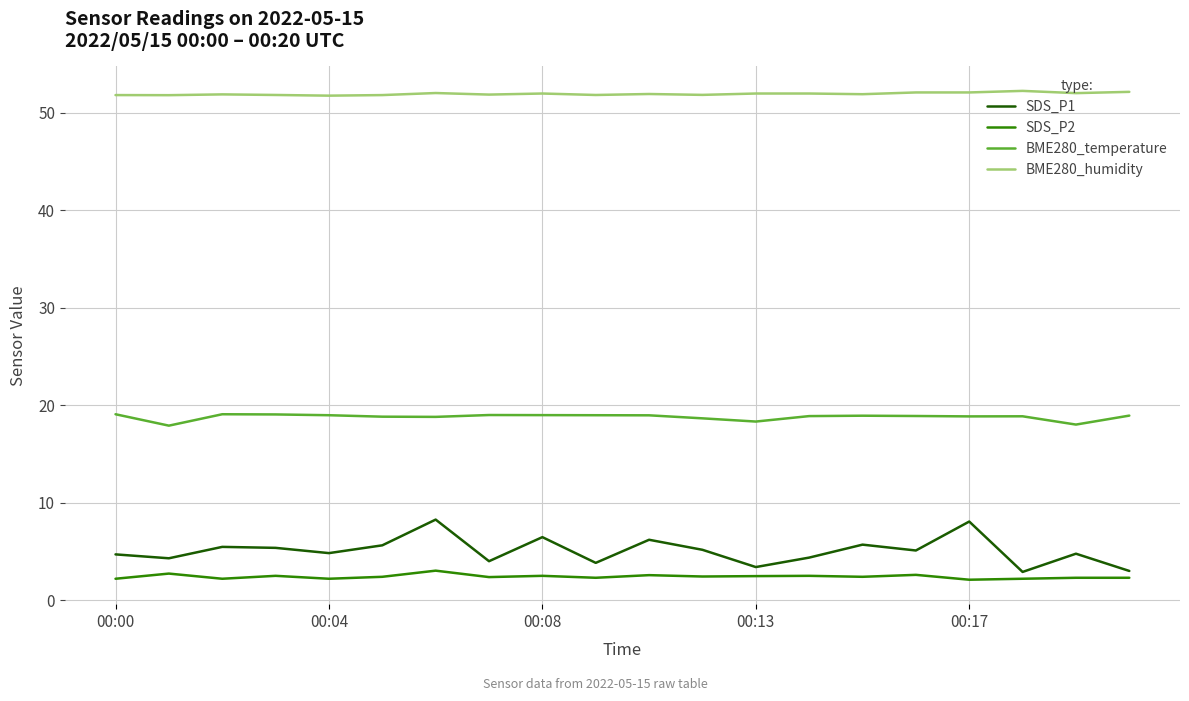

Which series has the largest range (max minus min)?

SDS_P1